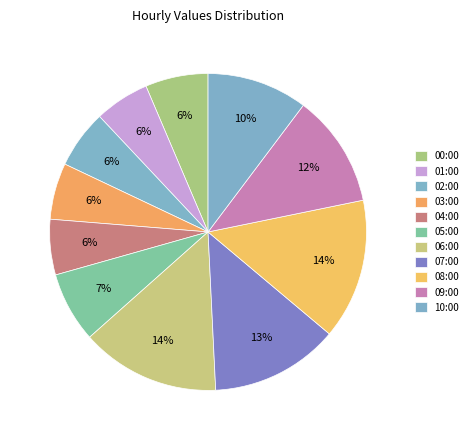

Rank the categories by value from lowest to highest.

01:00, 04:00, 03:00, 02:00, 00:00, 05:00, 10:00, 09:00, 07:00, 06:00, 08:00